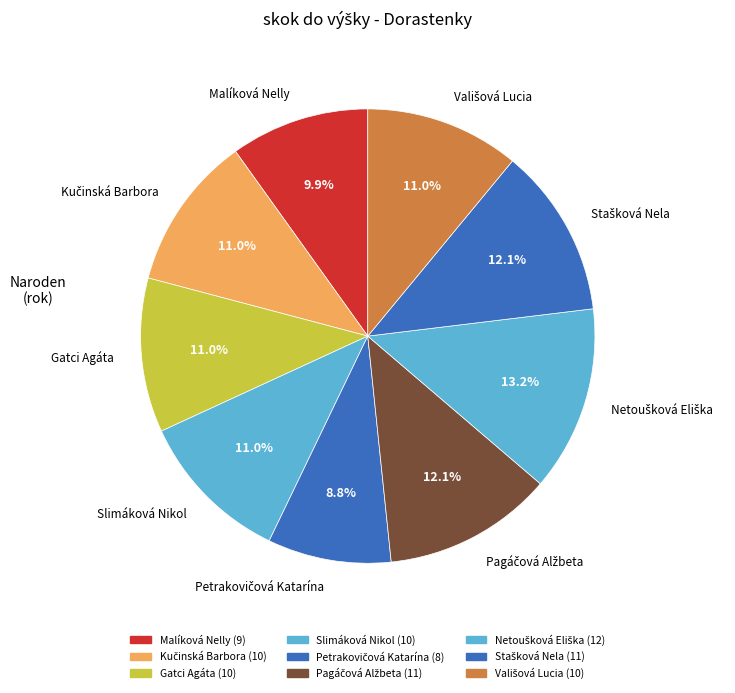

To the nearest percent, what is the average slice percentage?

11%